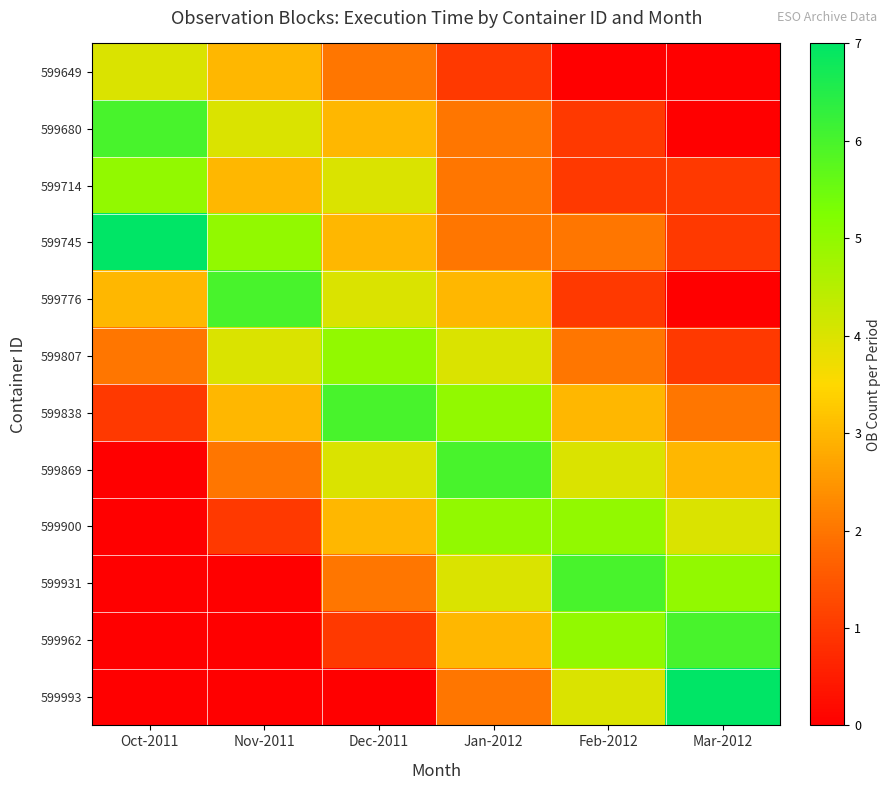

Reading left to right, extract all data points from this chart.

599649: Oct-2011=4	Nov-2011=3	Dec-2011=2	Jan-2012=1	Feb-2012=0	Mar-2012=0
599680: Oct-2011=6	Nov-2011=4	Dec-2011=3	Jan-2012=2	Feb-2012=1	Mar-2012=0
599714: Oct-2011=5	Nov-2011=3	Dec-2011=4	Jan-2012=2	Feb-2012=1	Mar-2012=1
599745: Oct-2011=7	Nov-2011=5	Dec-2011=3	Jan-2012=2	Feb-2012=2	Mar-2012=1
599776: Oct-2011=3	Nov-2011=6	Dec-2011=4	Jan-2012=3	Feb-2012=1	Mar-2012=0
599807: Oct-2011=2	Nov-2011=4	Dec-2011=5	Jan-2012=4	Feb-2012=2	Mar-2012=1
599838: Oct-2011=1	Nov-2011=3	Dec-2011=6	Jan-2012=5	Feb-2012=3	Mar-2012=2
599869: Oct-2011=0	Nov-2011=2	Dec-2011=4	Jan-2012=6	Feb-2012=4	Mar-2012=3
599900: Oct-2011=0	Nov-2011=1	Dec-2011=3	Jan-2012=5	Feb-2012=5	Mar-2012=4
599931: Oct-2011=0	Nov-2011=0	Dec-2011=2	Jan-2012=4	Feb-2012=6	Mar-2012=5
599962: Oct-2011=0	Nov-2011=0	Dec-2011=1	Jan-2012=3	Feb-2012=5	Mar-2012=6
599993: Oct-2011=0	Nov-2011=0	Dec-2011=0	Jan-2012=2	Feb-2012=4	Mar-2012=7